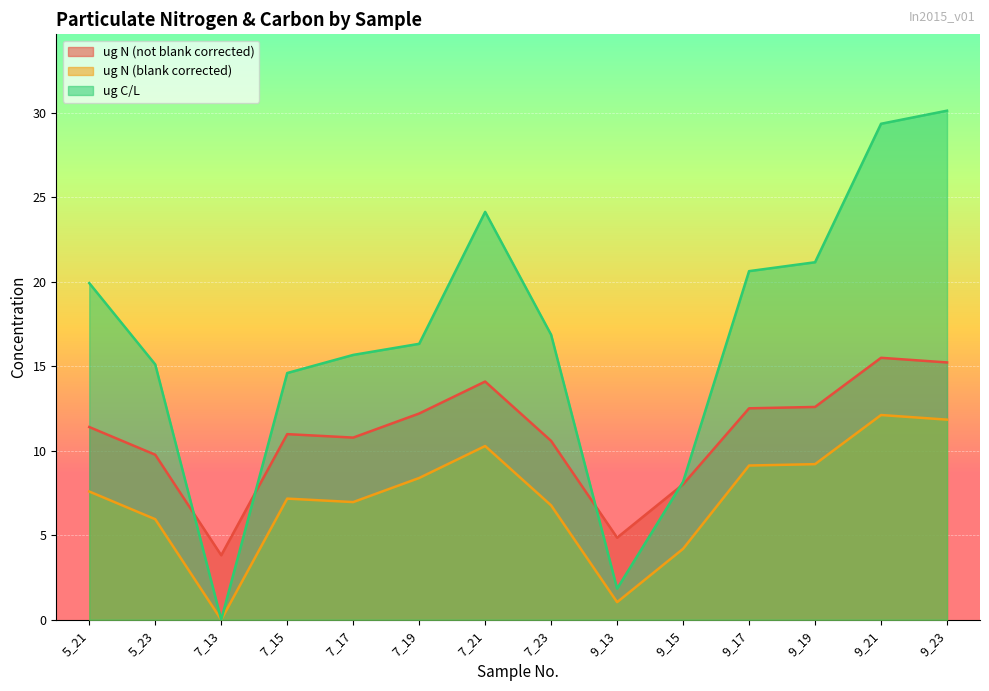

List the series in order of their peak value, highest first.

ug C/L, ug N (not blank corrected), ug N (blank corrected)